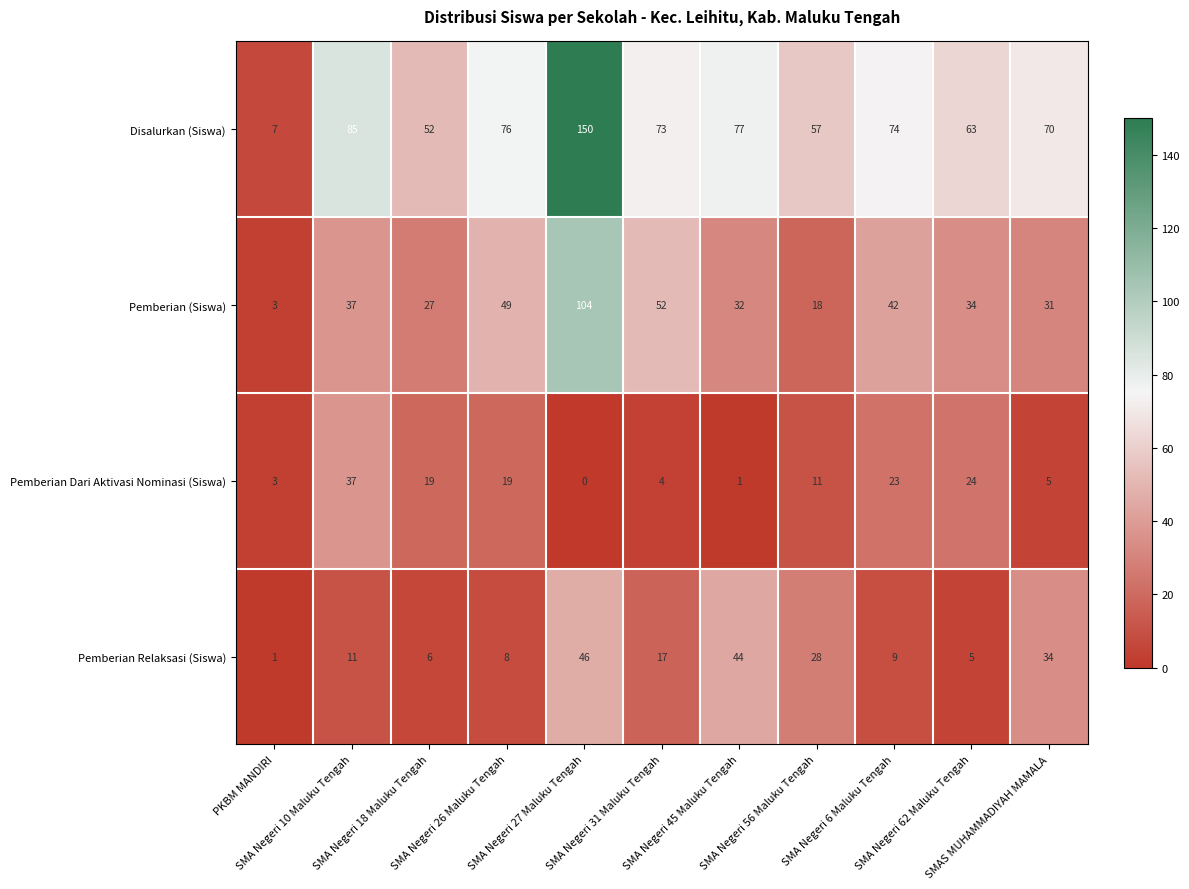

Which series has the largest range (max minus min)?

Disalurkan (Siswa)